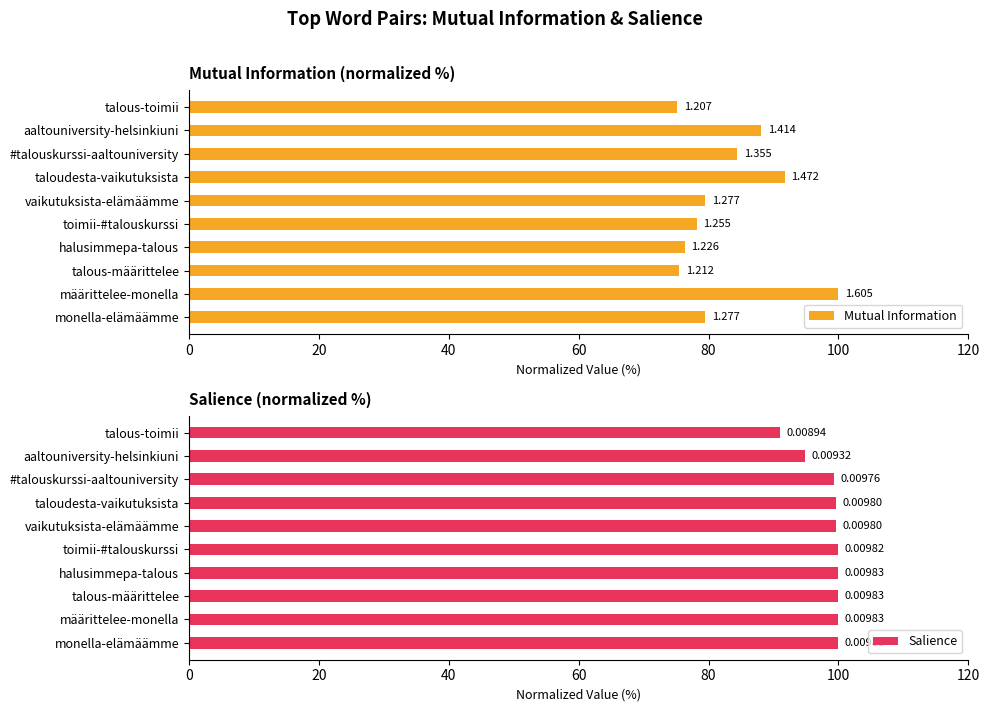

How many groups of bars are there?

10